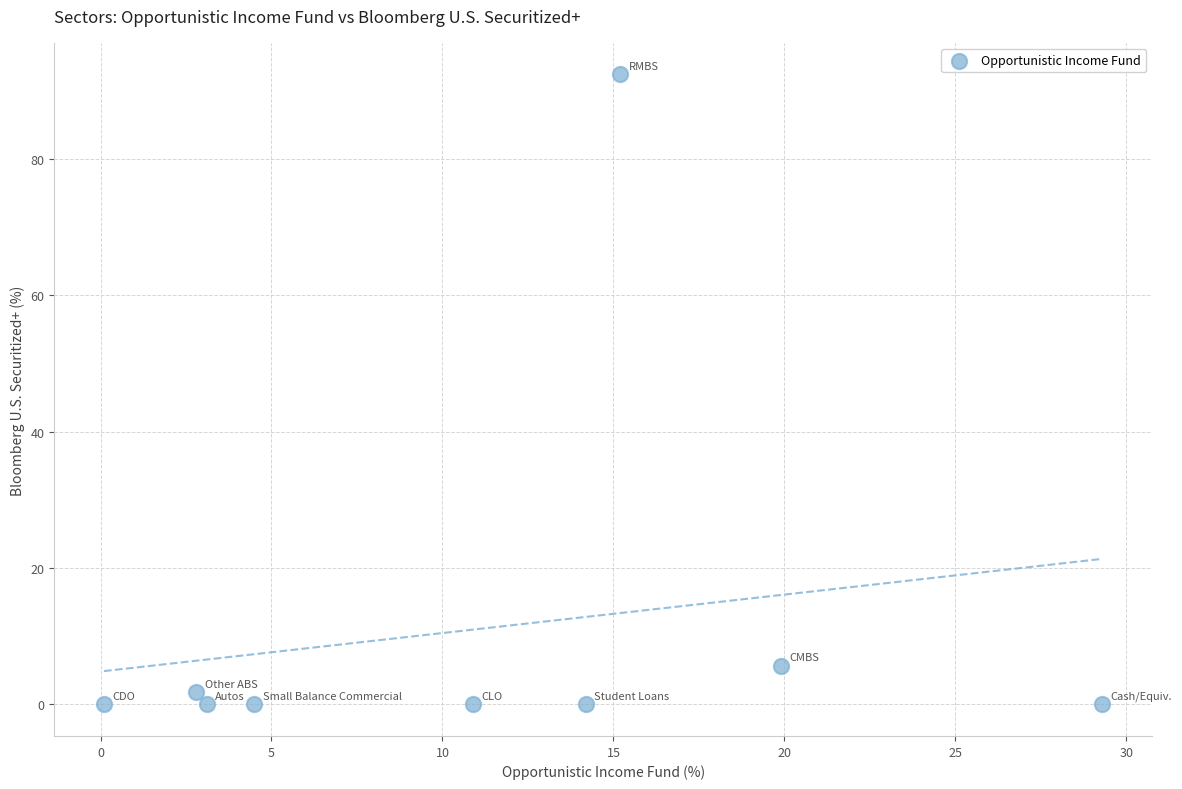

What Y value in the scatter plot is closest to 46?

5.7